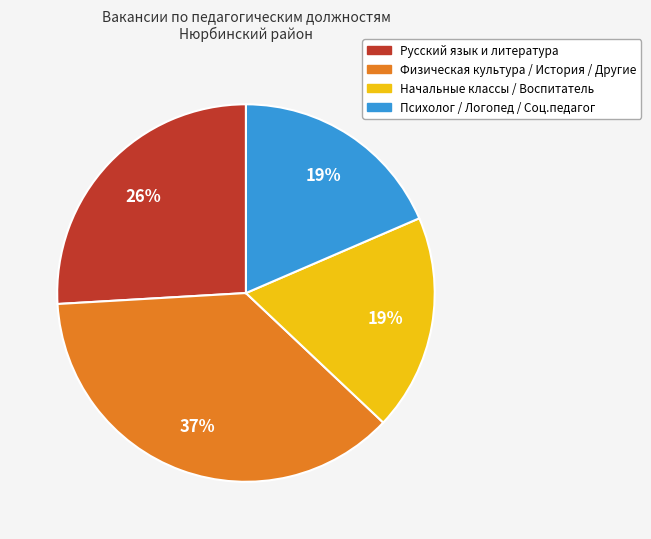

Count the number of slices in the pie.

4